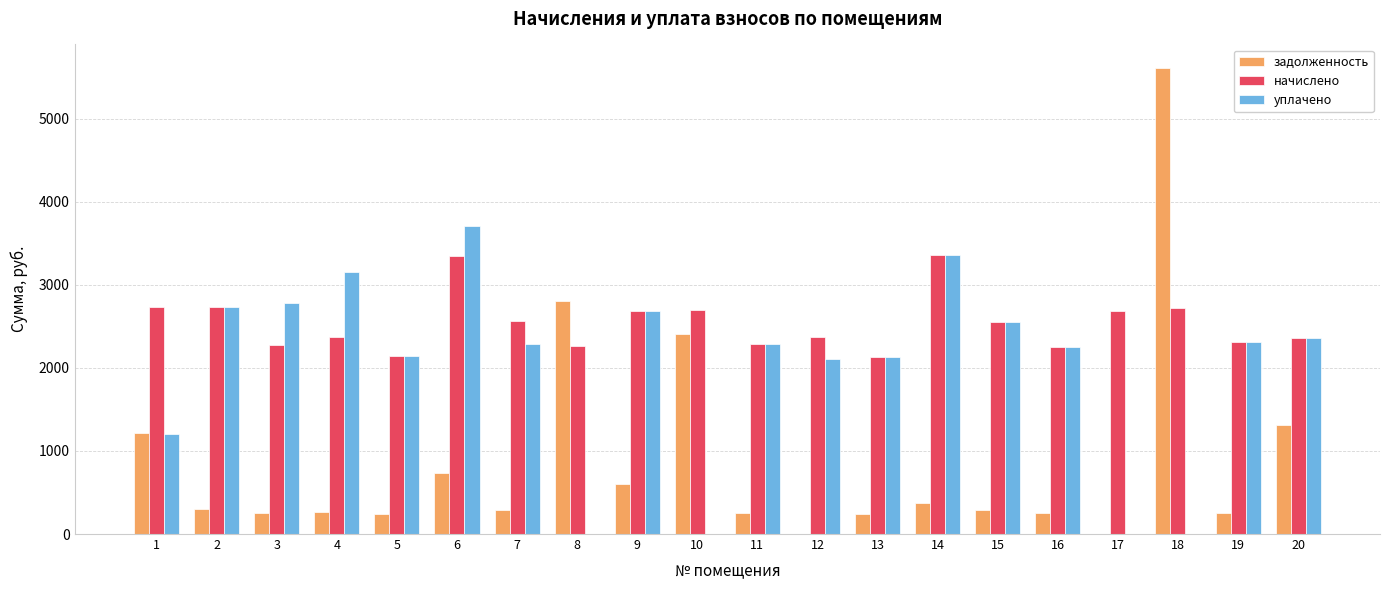

Which series changed the most between 15 and 17?

уплачено